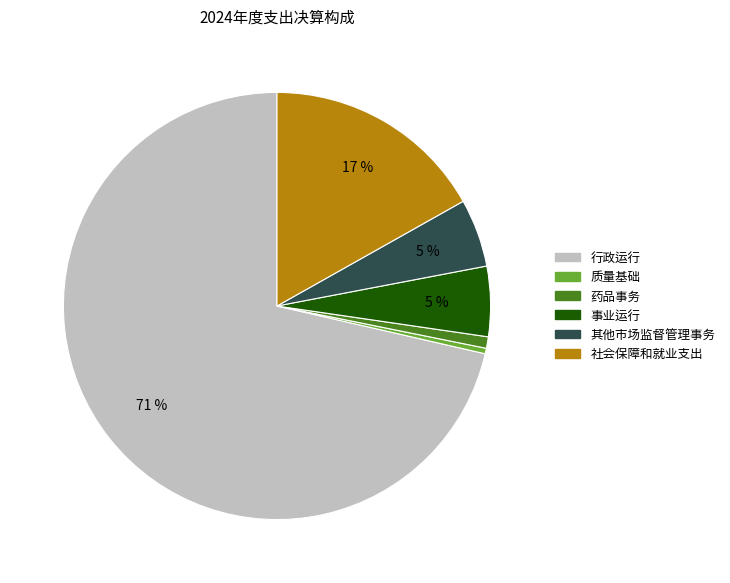

Does 质量基础 account for over 50% of the chart?

No